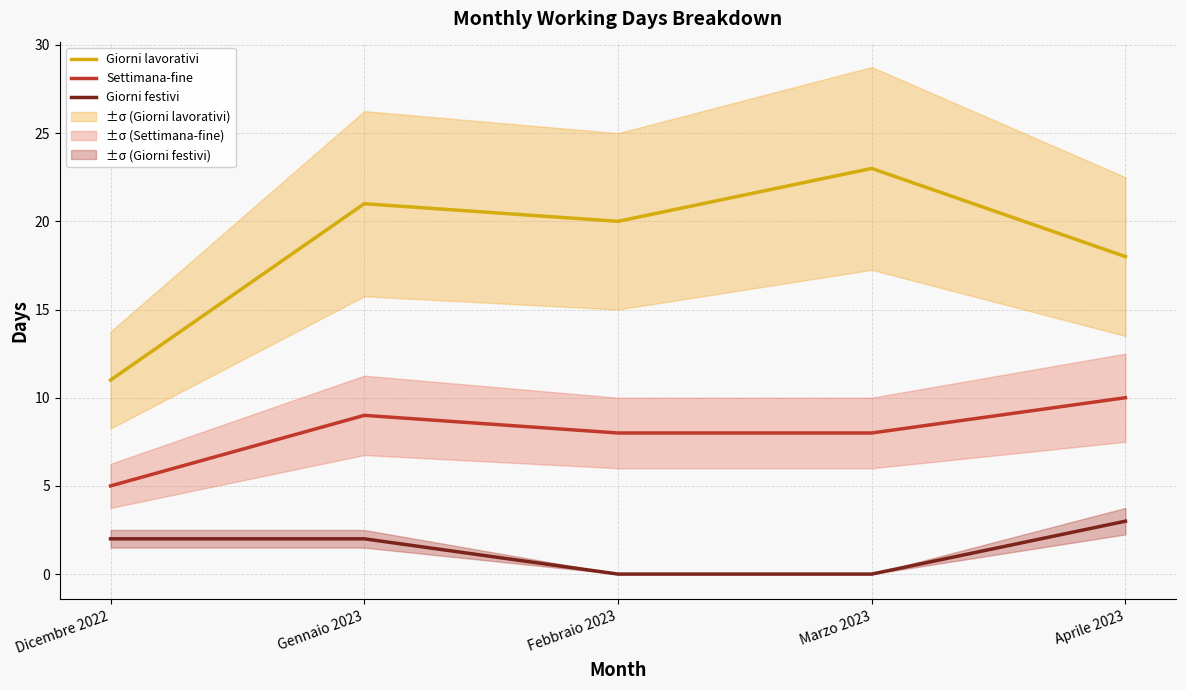

The Giorni lavorativi series shows 23 at Marzo 2023. True or false?

True